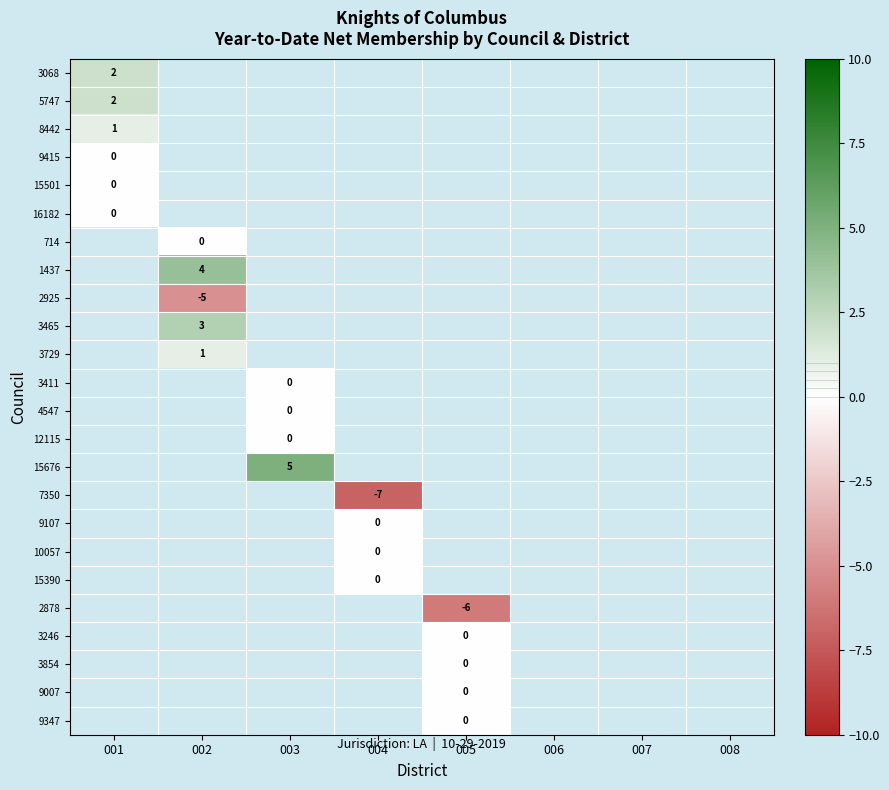

What is the smallest value displayed?

-7.0